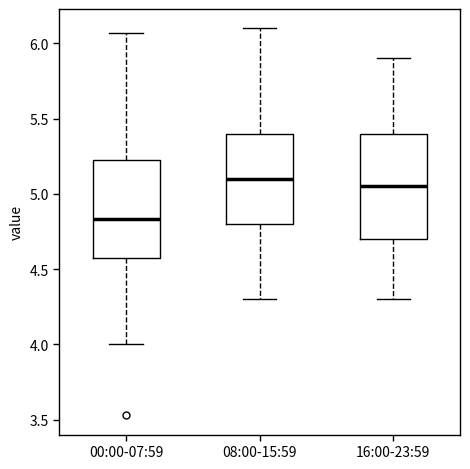

Reading left to right, read every box against the y-axis: the position of its median line, the range the box covers, and the ends of its whiskers. The values are not printed on the chart, so give them approximately, as read against the axis.

00:00-07:59: median 4.85, box 4.60 to 5.25, whiskers 4.00 to 6.05
08:00-15:59: median 5.10, box 4.80 to 5.40, whiskers 4.30 to 6.10
16:00-23:59: median 5.05, box 4.70 to 5.40, whiskers 4.30 to 5.90